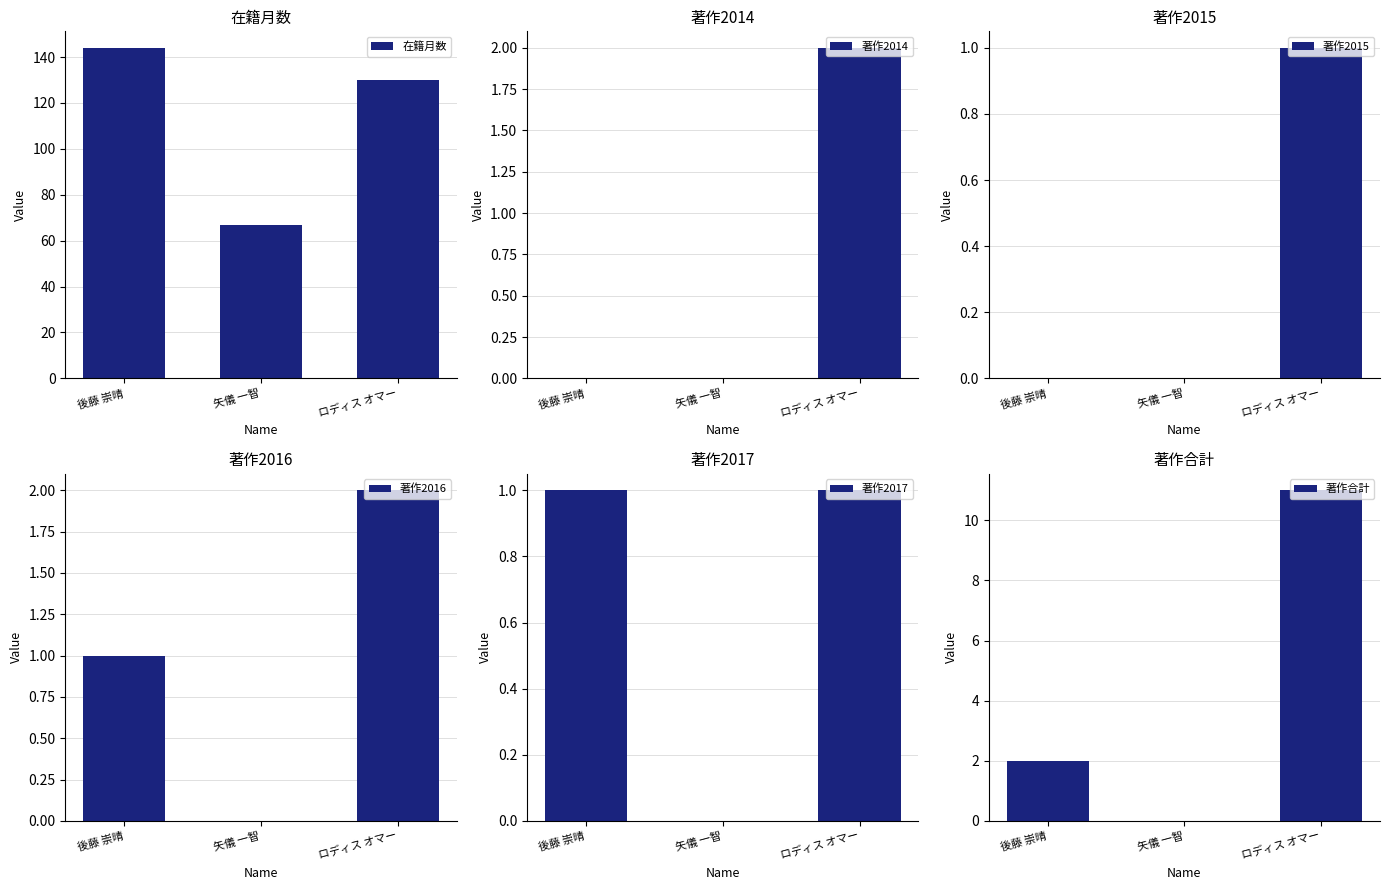

Is the value of 著作2014 at 後藤 崇晴 greater than the value of 著作2016 at 矢儀 一智?

No